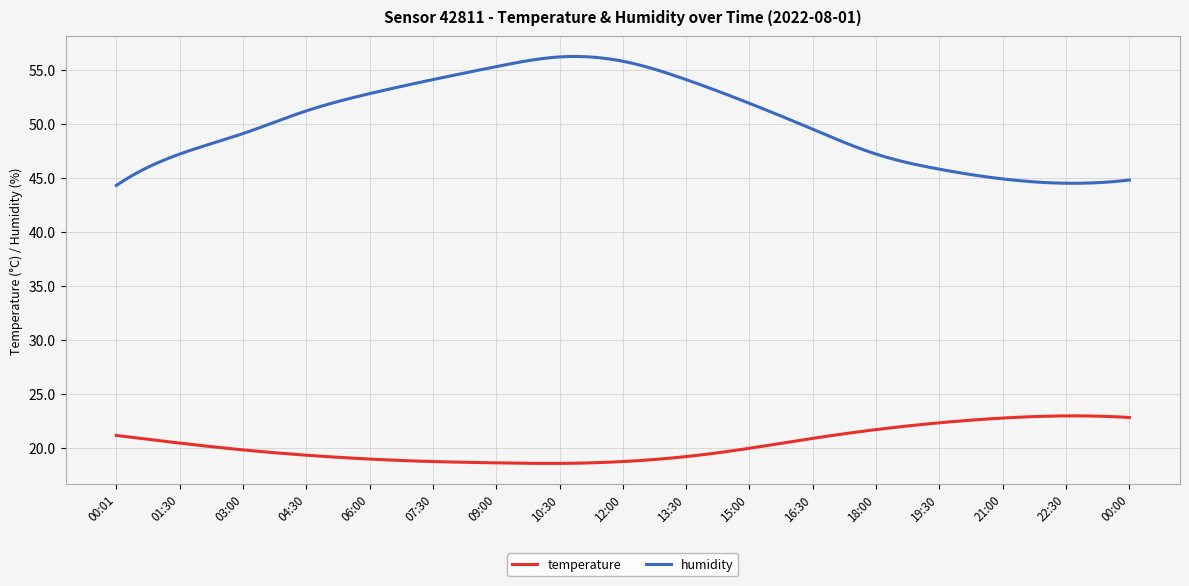

True or false: temperature and humidity intersect in this chart.

False